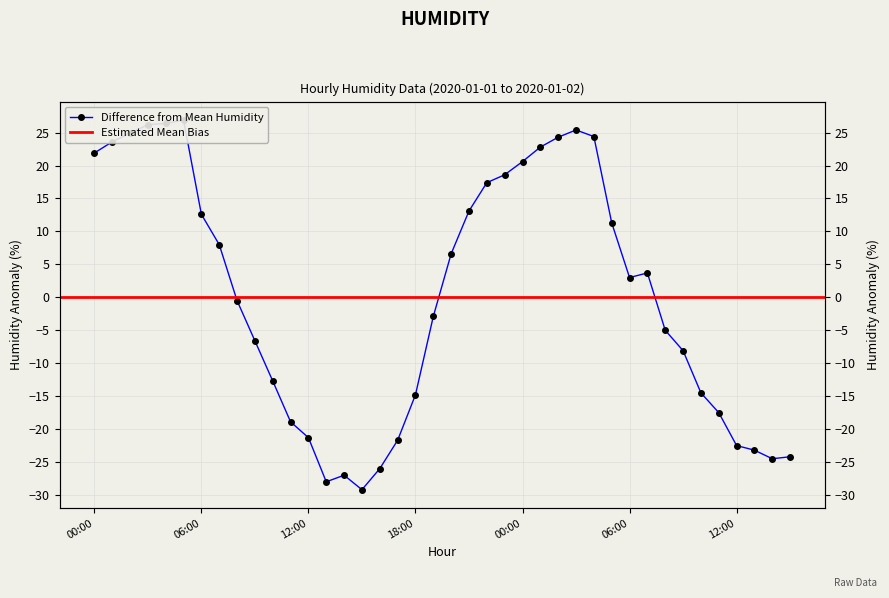

Between 10:00 and 21:00, which is larger?

21:00